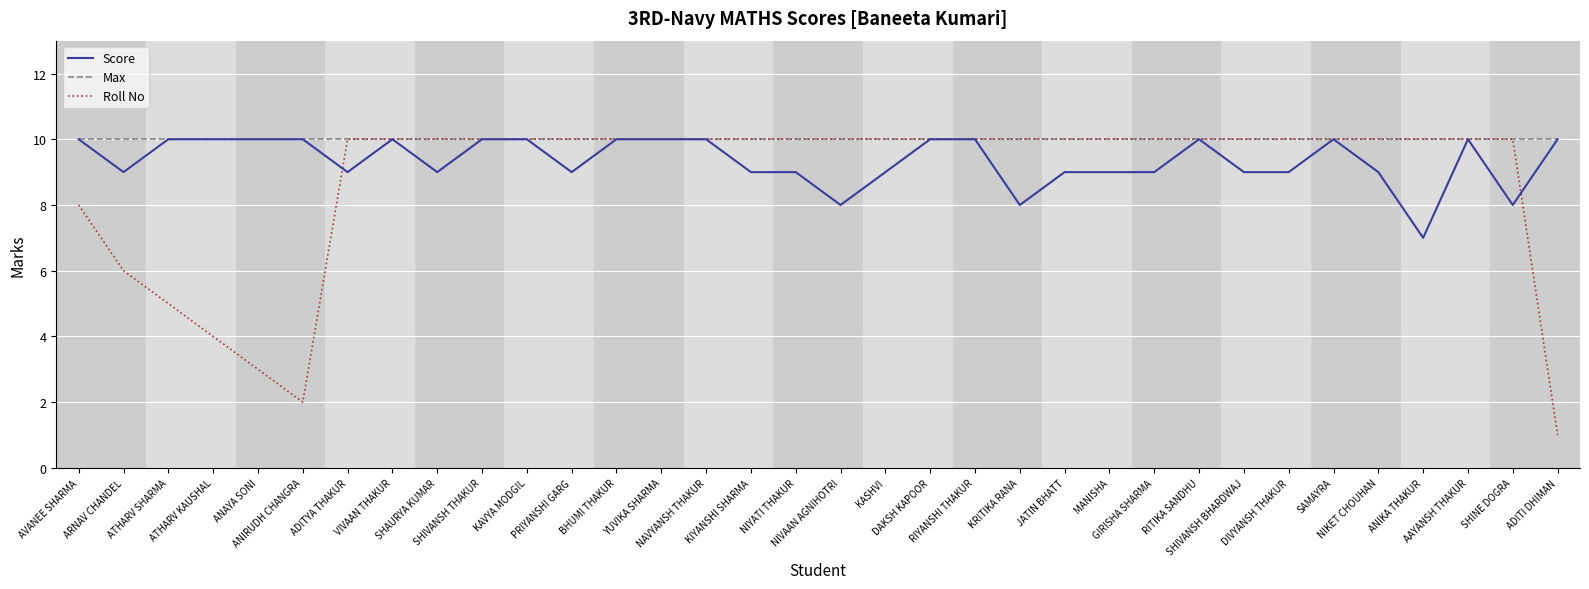

What is the highest value of the Max series?

10